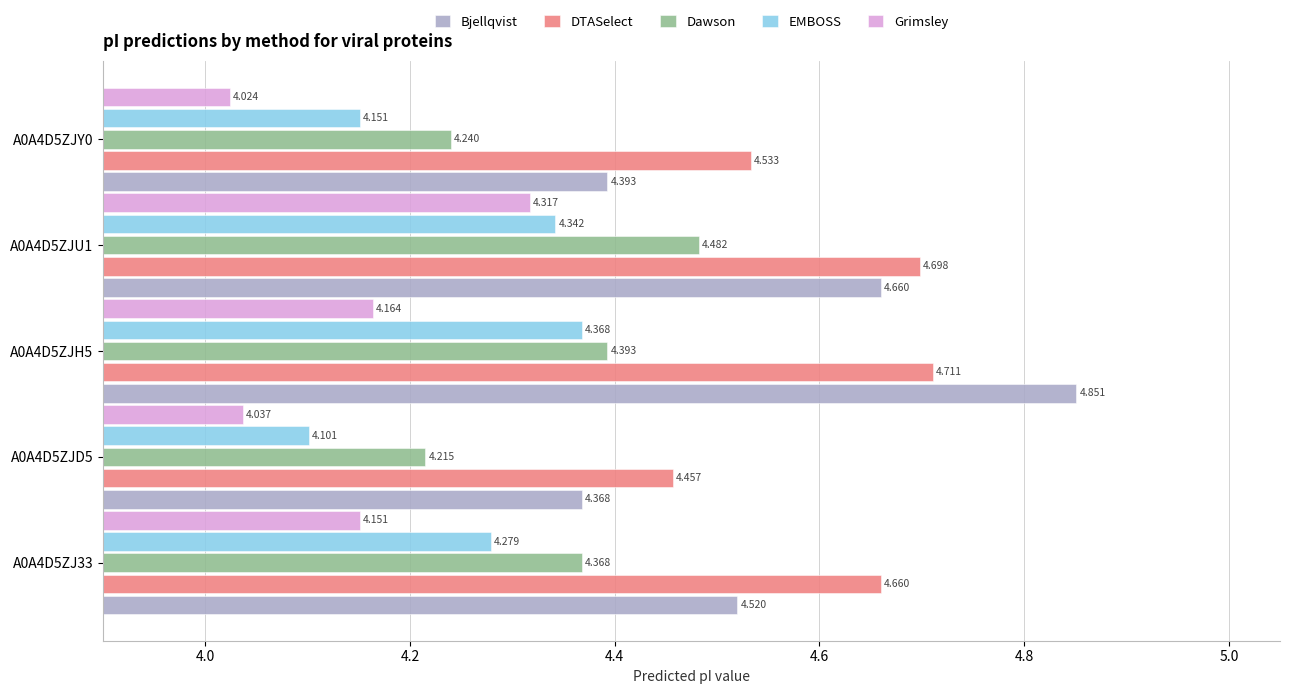

What is the sum of all Bjellqvist values?

22.8